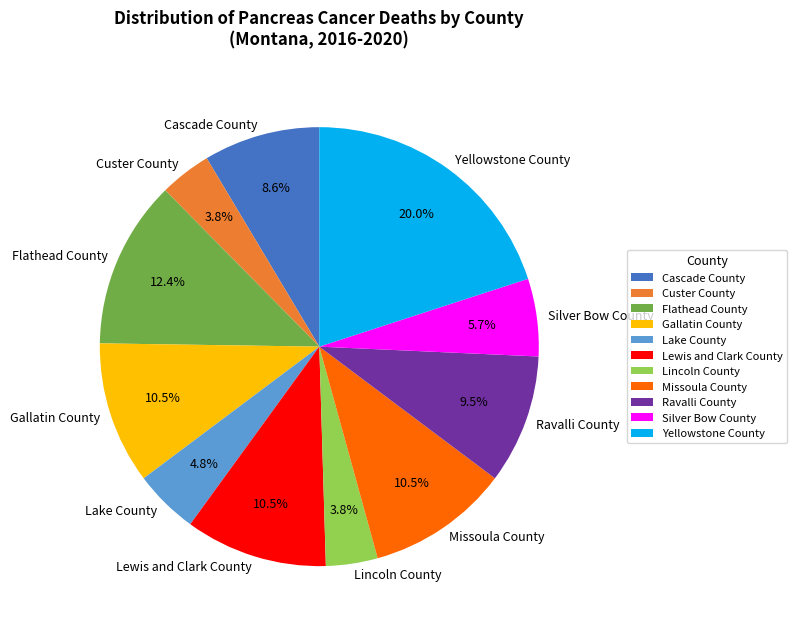

The Lake County slice represents 16% of the pie. True or false?

False